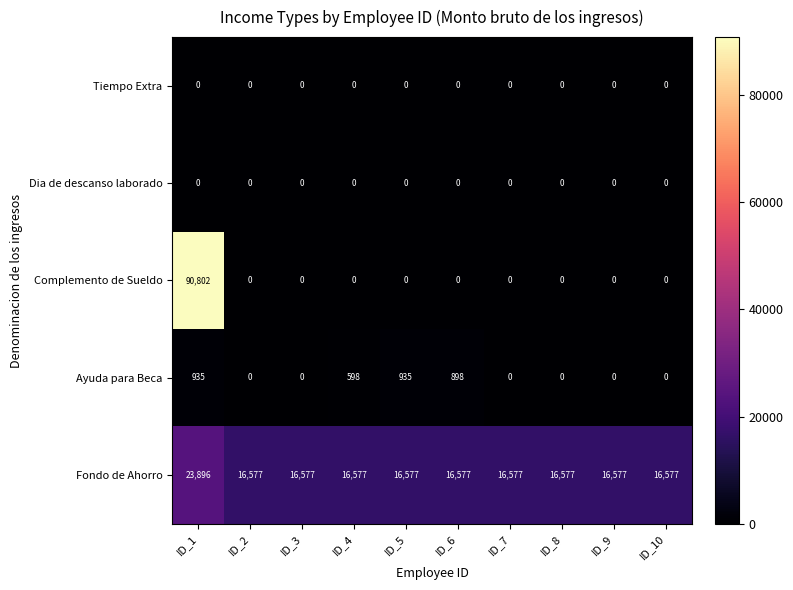

Which series has the largest total across all categories?

Fondo de Ahorro